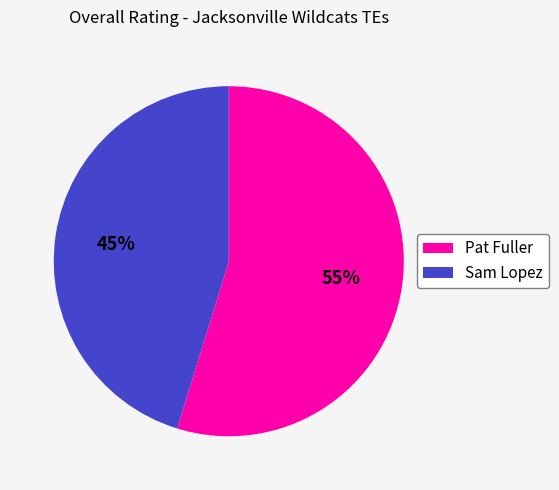

What is the smallest slice in the pie chart?

Sam Lopez